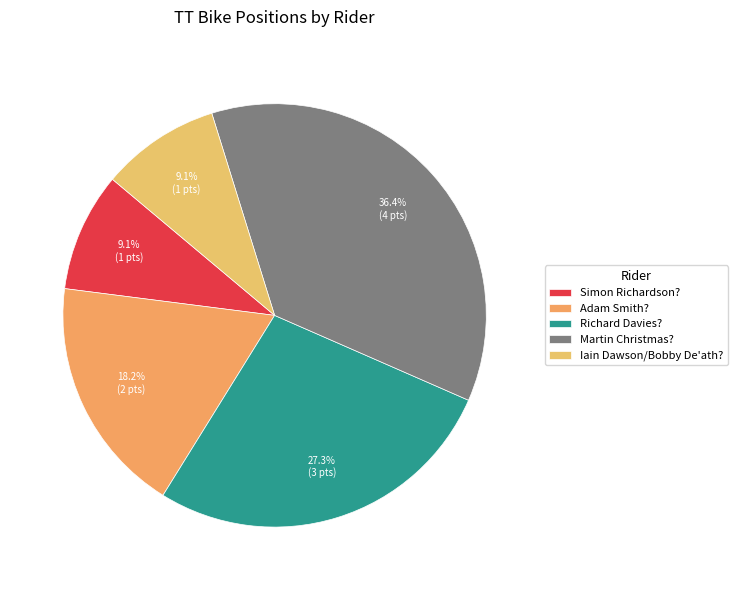

How many slices are in this pie chart?

5